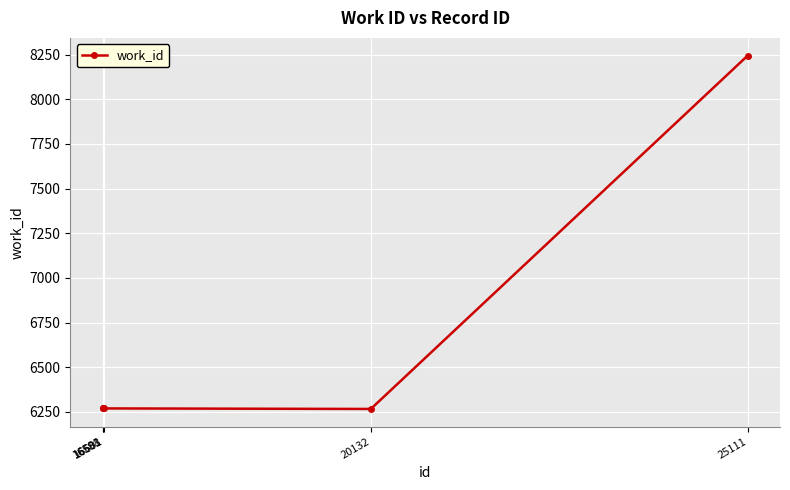

What is the minimum value shown in the chart?

6267